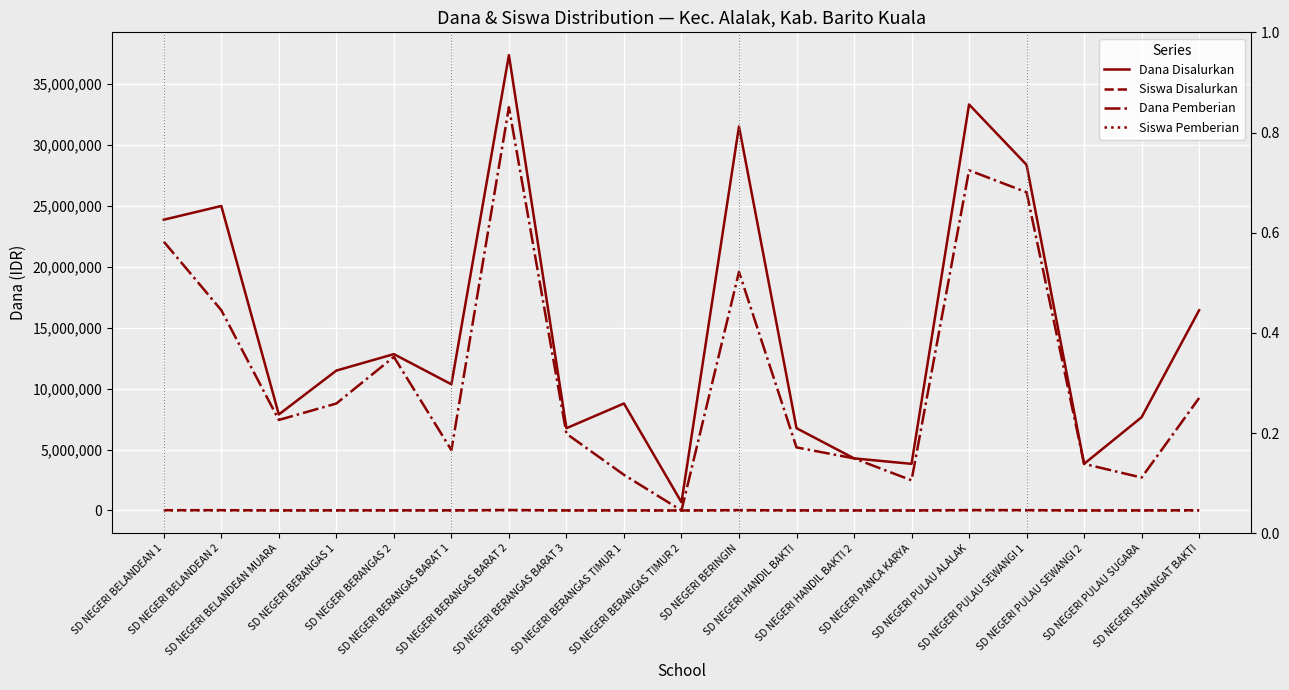

What is the maximum value for Dana Pemberian?

33075000